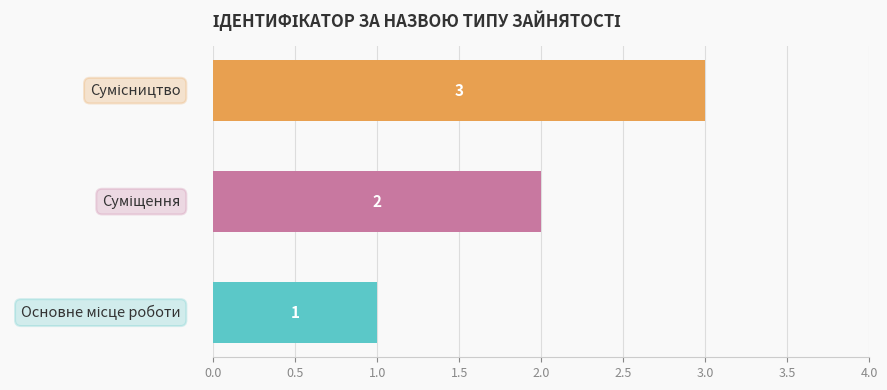

What is the smallest value displayed?

1